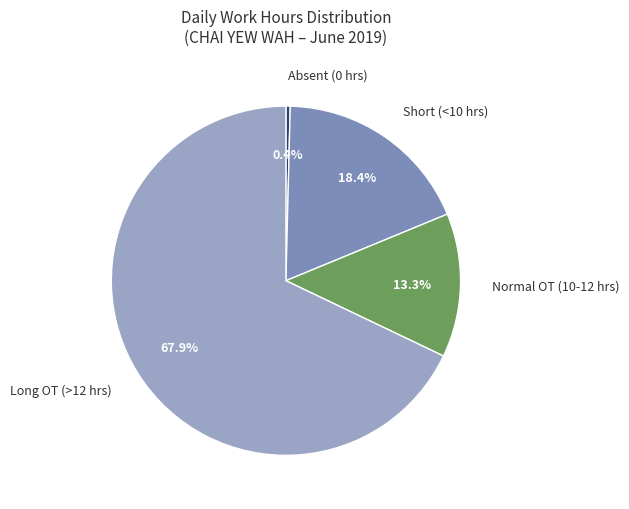

Does any single category account for the majority?

Yes